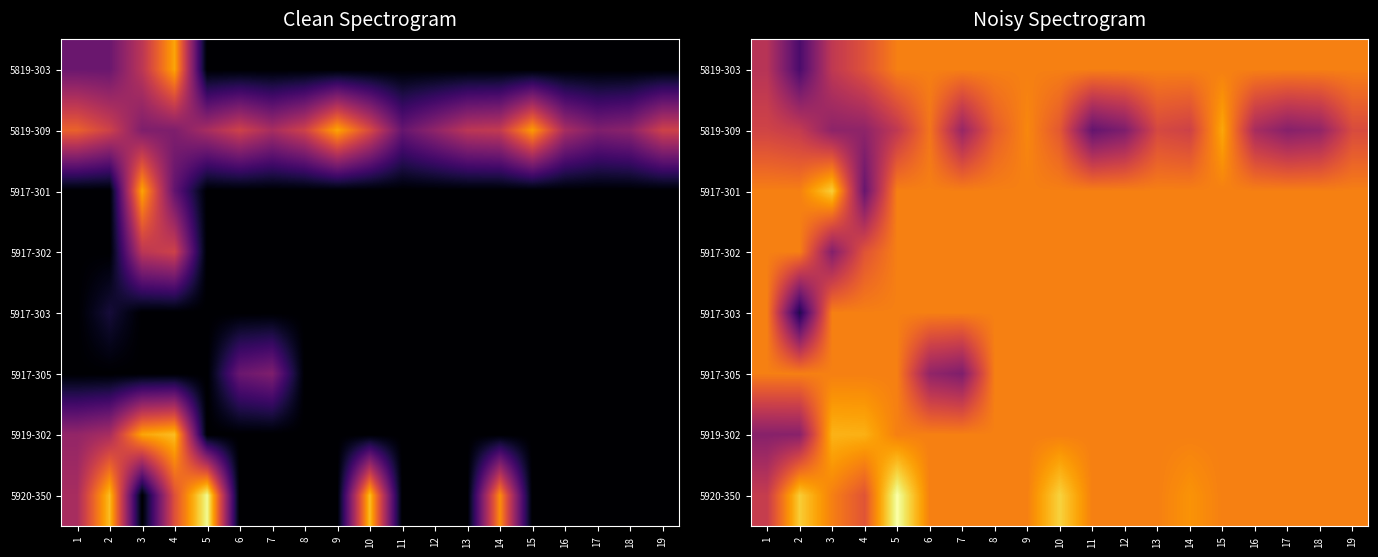

The value of row_3 at 16 is 105.7. True or false?

False